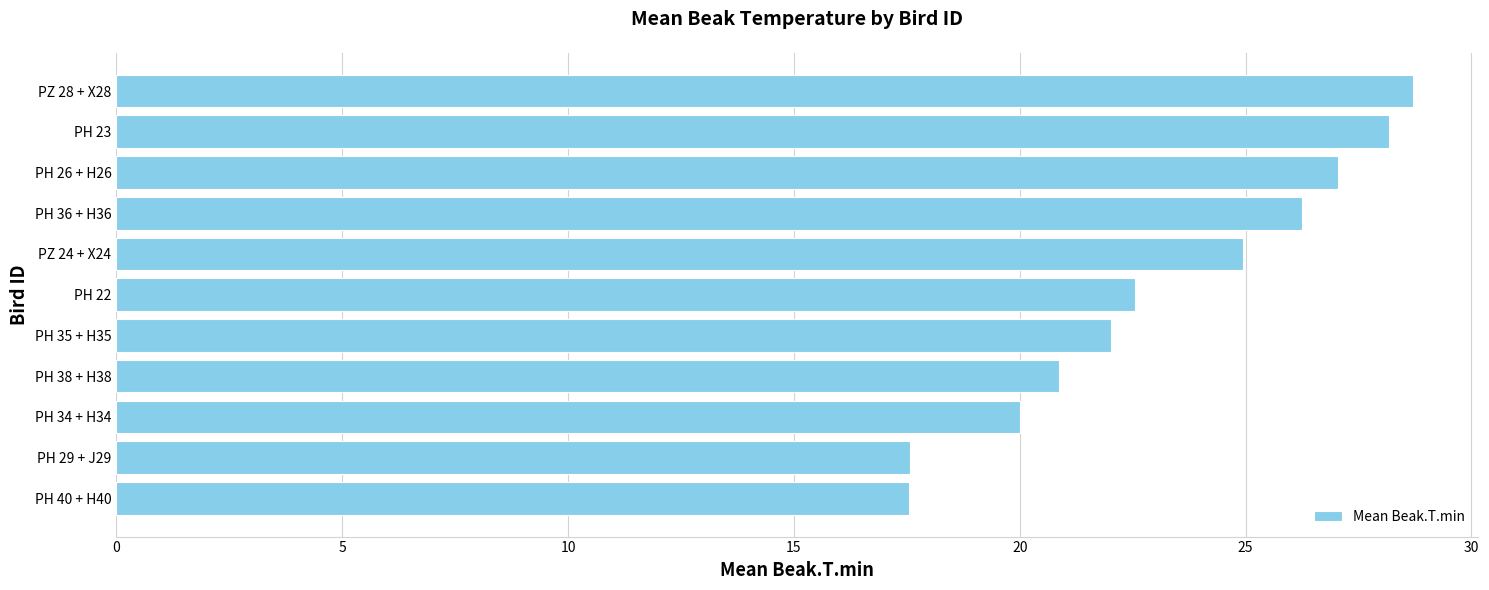

How many data points does each series have?

11